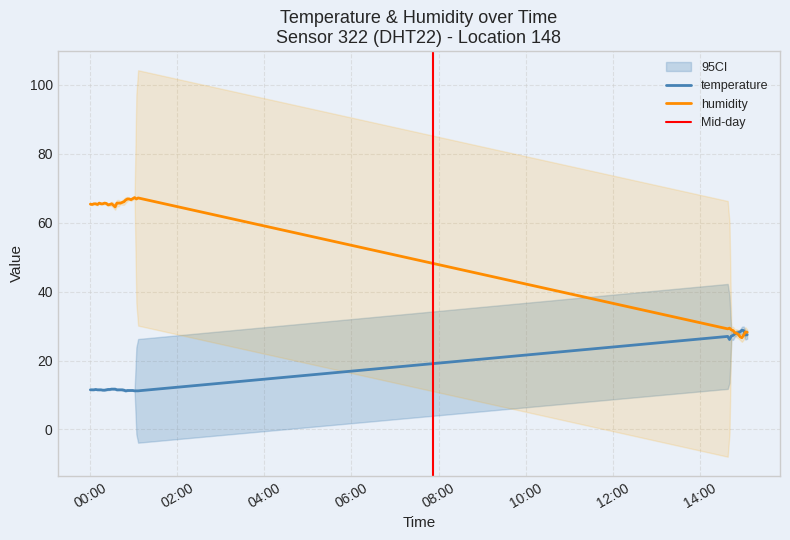

In temperature, how many points are lower than both neighbors (excluding endpoints)?

3